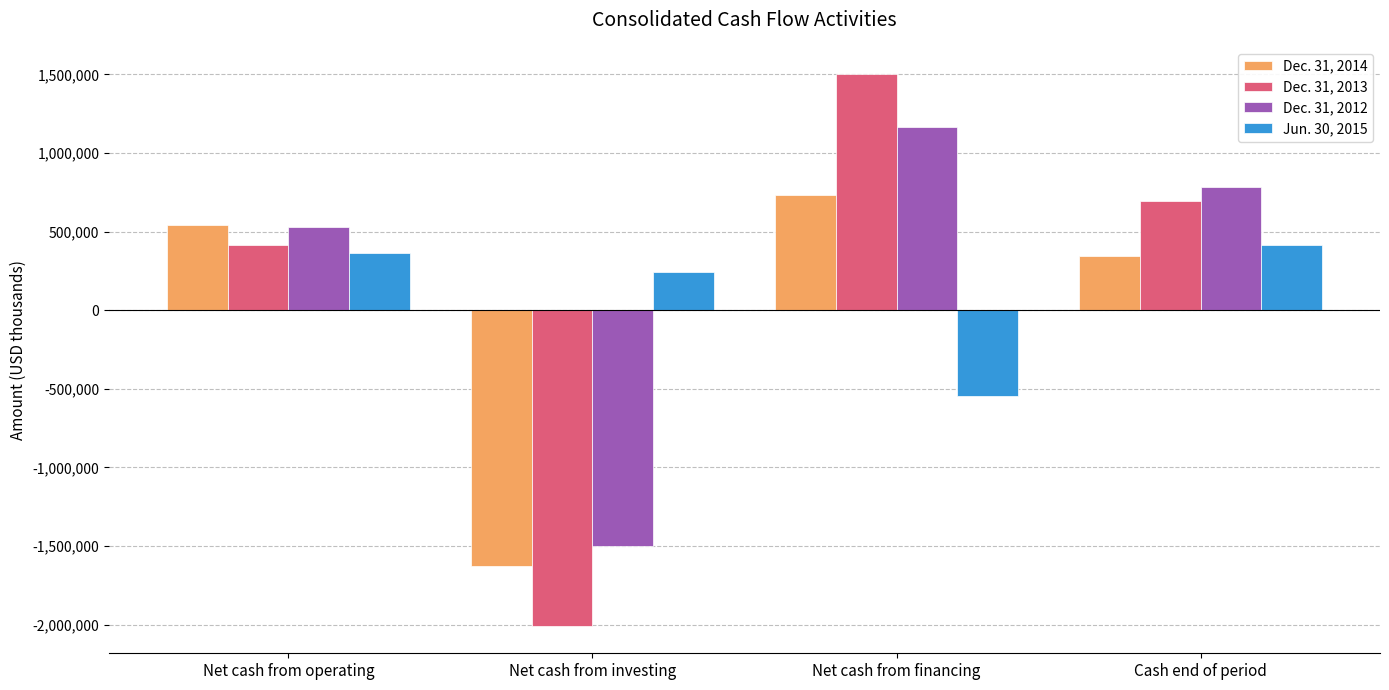

Reading right to left, what are all the values shown in this chart?

Dec. 31, 2014: 347987	734867	-1626504	542016
Dec. 31, 2013: 697608	1499810	-2006105	417990
Dec. 31, 2012: 785913	1166848	-1501609	526581
Jun. 30, 2015: 412773	-545421	245277	364930